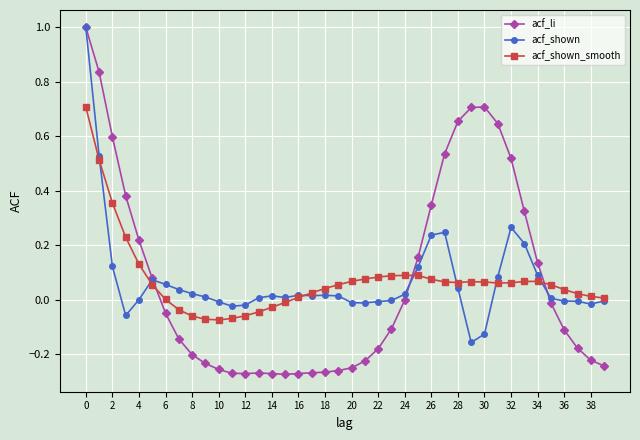

Which series has the widest spread of values?

acf_li